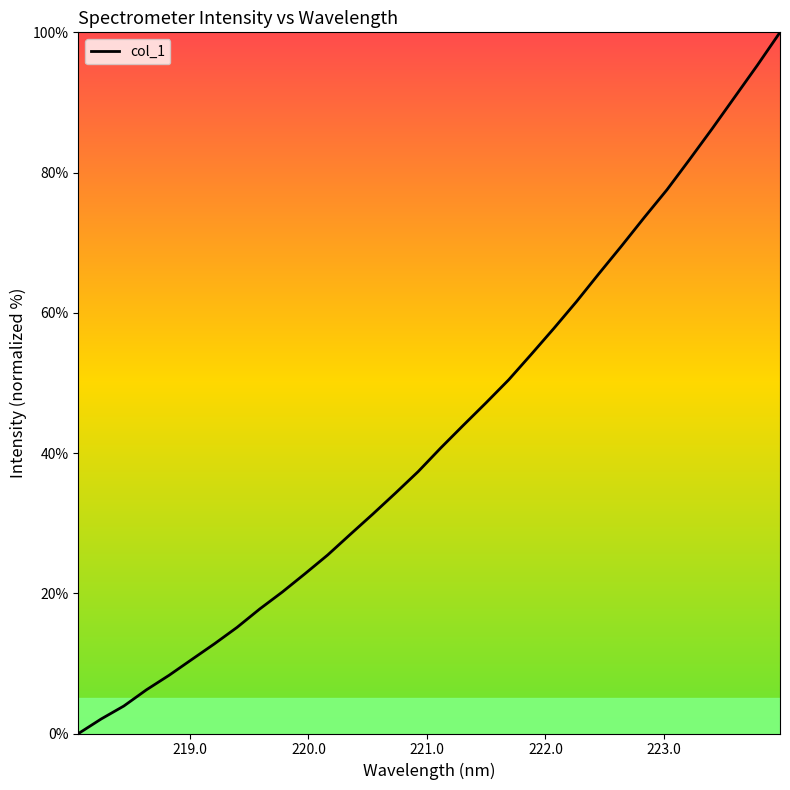

What is the difference between the maximum and minimum values?

100.0